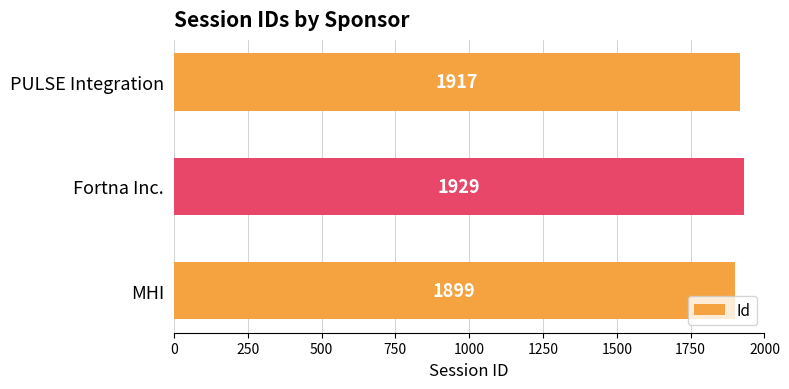

Rank the categories by value from highest to lowest.

Fortna Inc., PULSE Integration, MHI